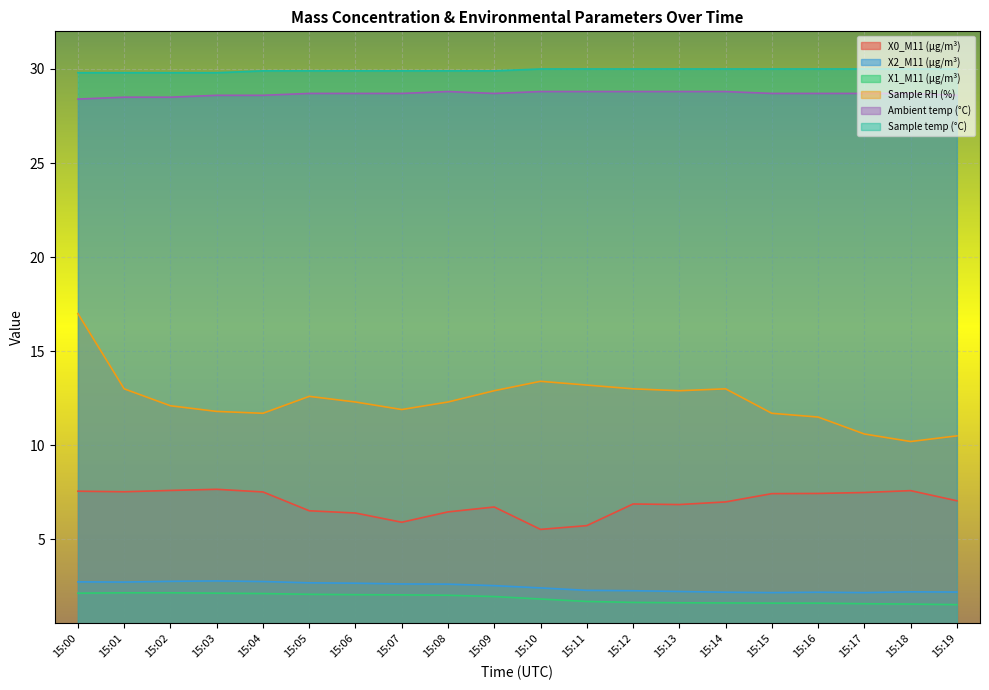

What is the value of the X0_M11 (μg/m³) point at the 10th from the left?

6.7